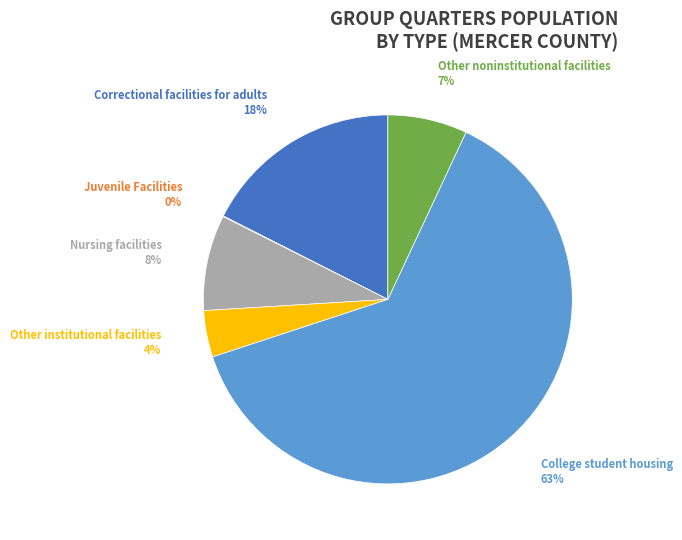

Does Nursing facilities represent more than half of the total?

No